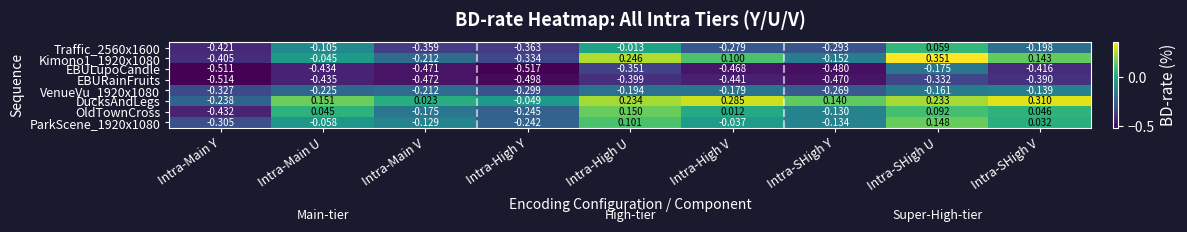

Count the number of data series in this chart.

8